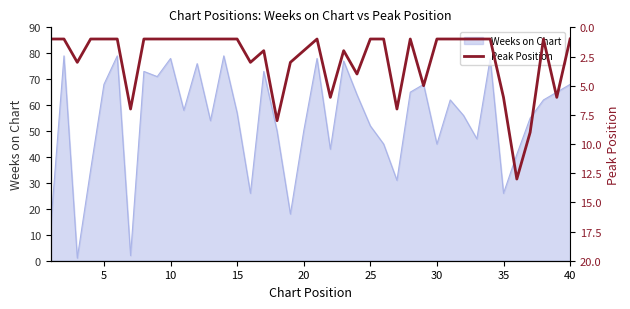

What is the minimum value shown in the chart?

1